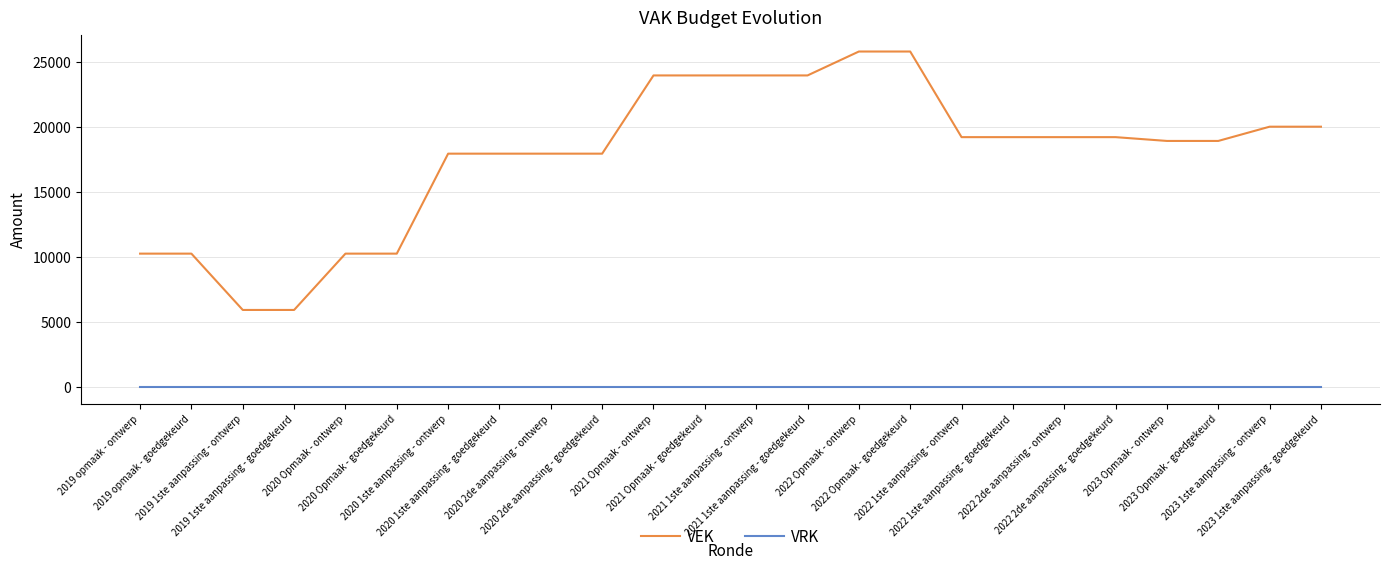

True or false: VEK and VRK intersect in this chart.

False